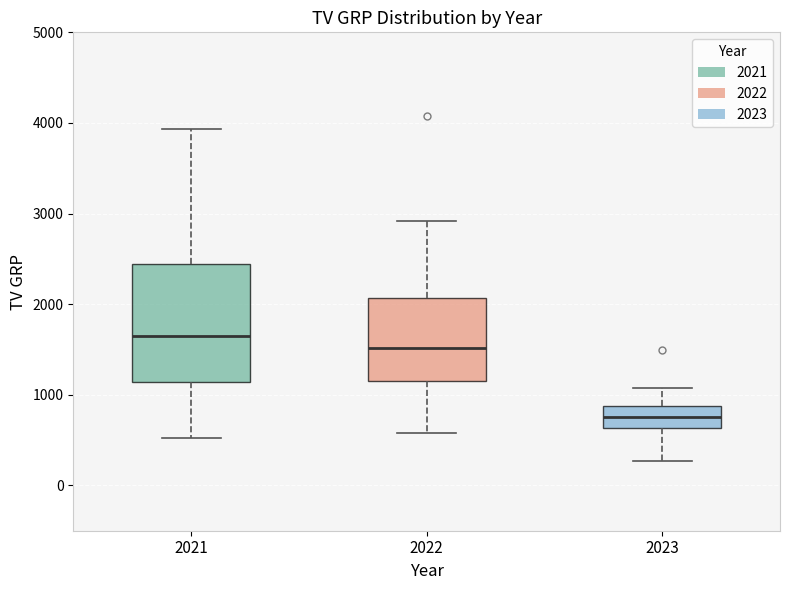

Reading left to right, transcribe this box plot: for each box, give where its median line is, the range the box spans, and where its two whiskers end, as read against the y-axis. The values are not printed on the chart, so give them approximately, as read against the axis.

2021: median 1600, box 1100 to 2400, whiskers 500 to 3900
2022: median 1500, box 1200 to 2100, whiskers 600 to 2900
2023: median 700, box 600 to 900, whiskers 300 to 1100